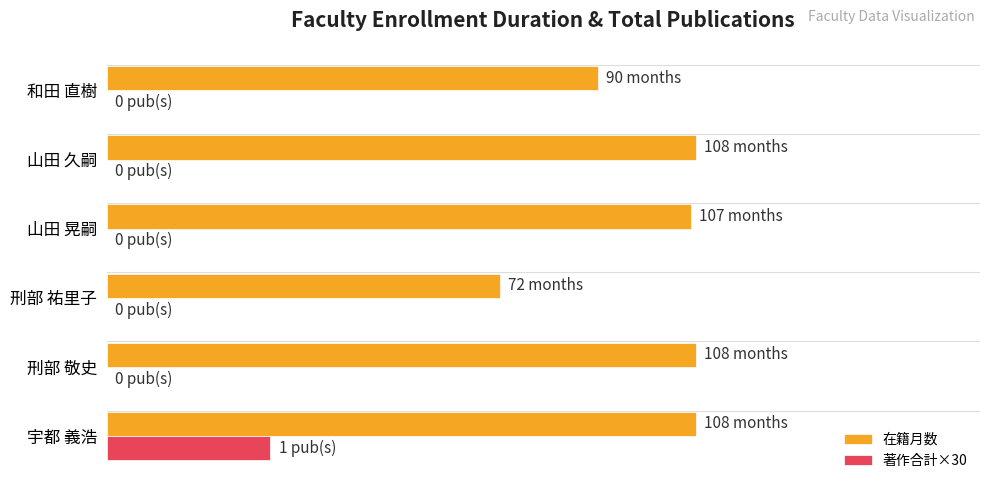

What is the sum of all 在籍月数 values?

593